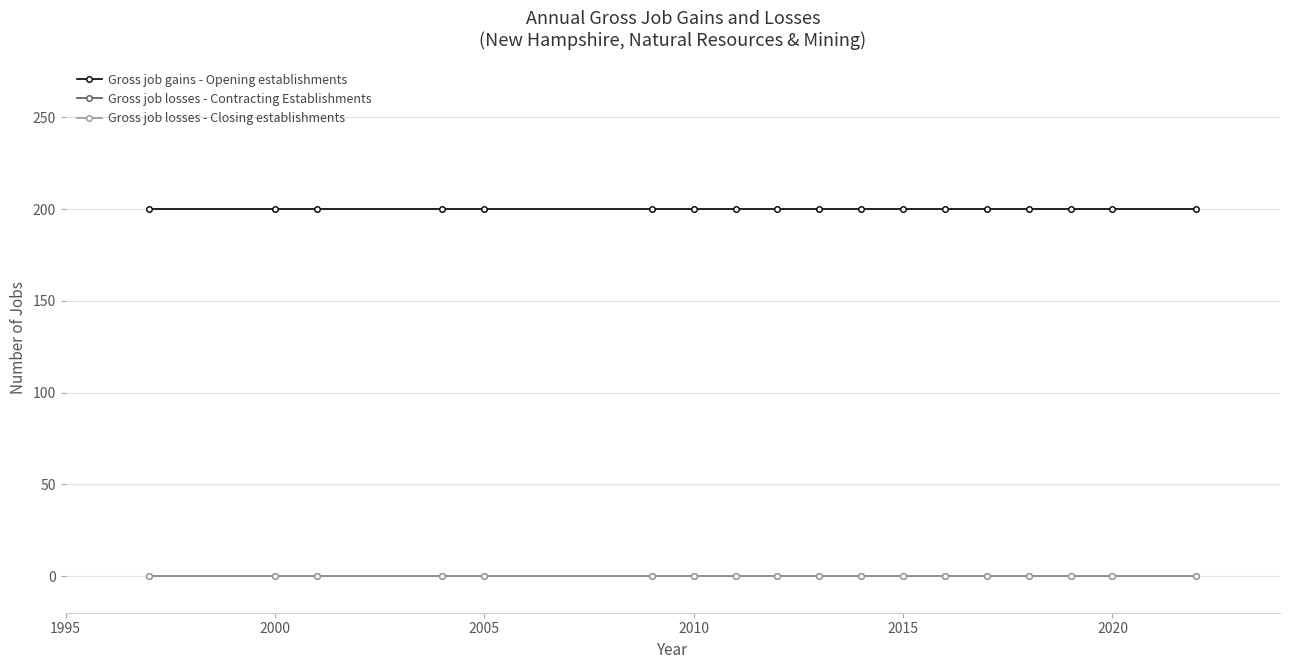

Does the chart have visible grid lines?

Yes